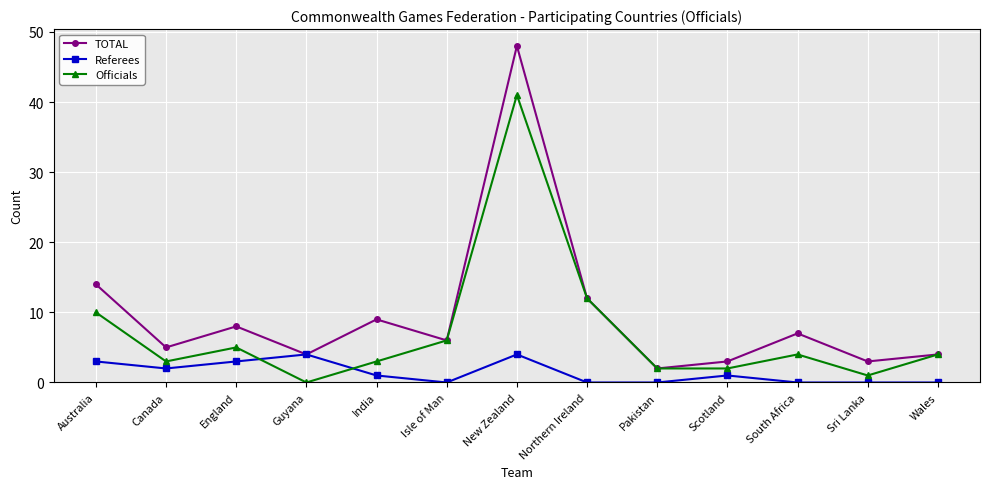

Read the TOTAL value at England, to the nearest 10.

10